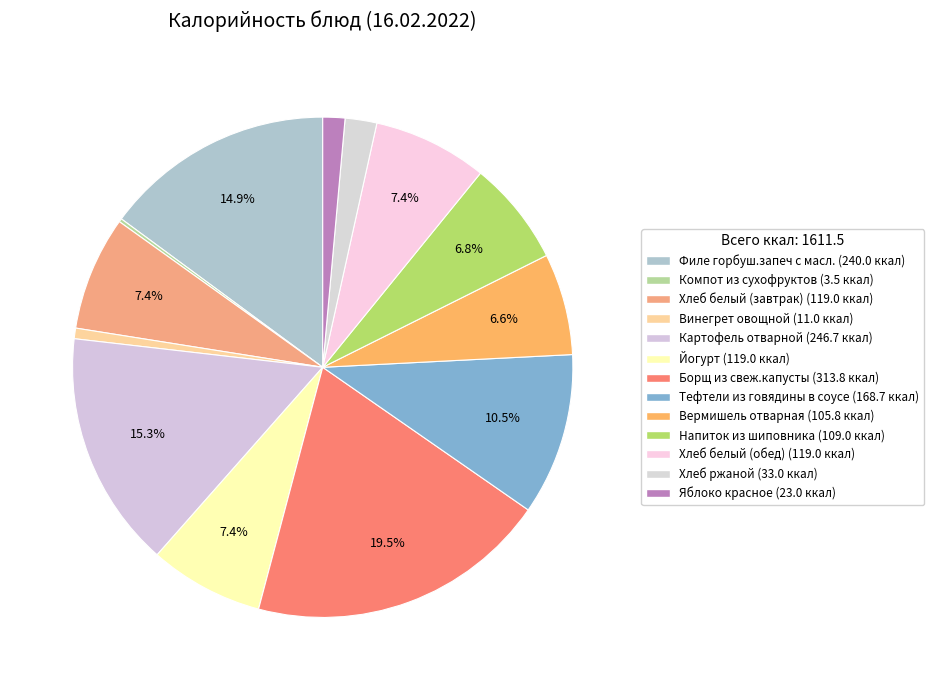

What is the change in value from Винегрет овощной to Картофель отварной?

+235.7